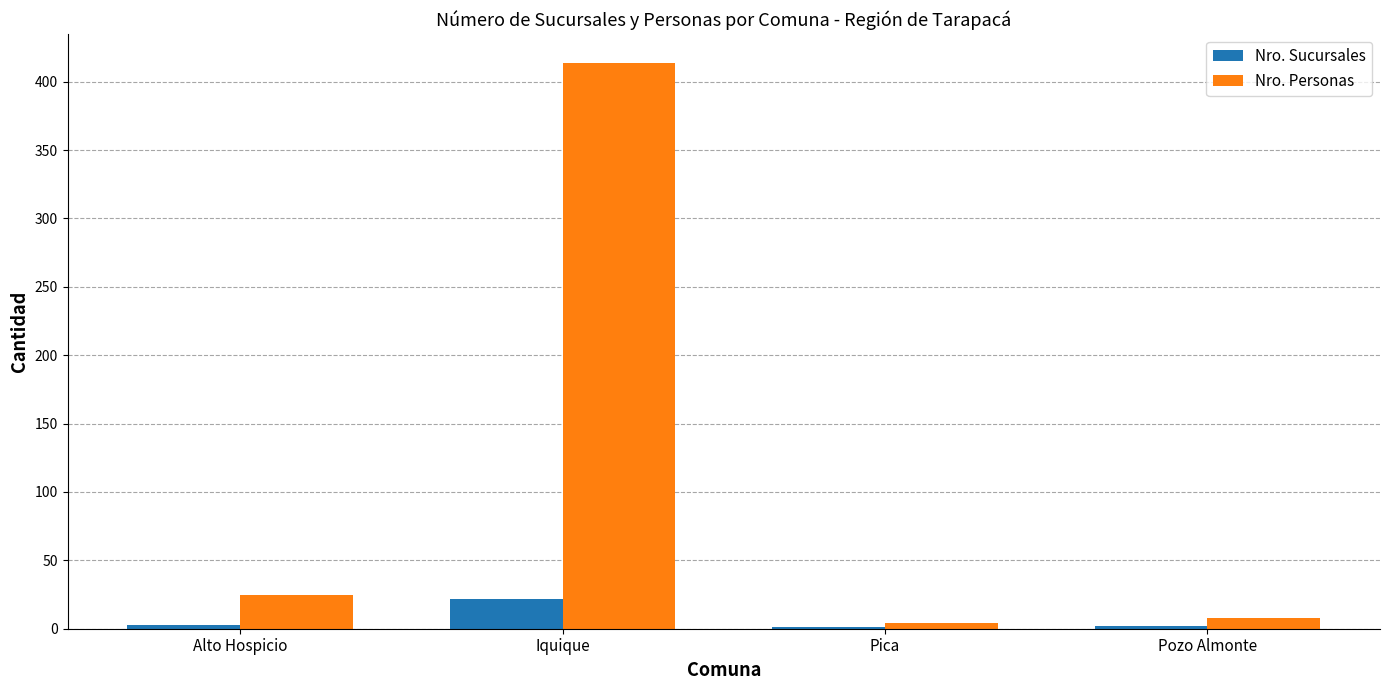

True or false: Nro. Sucursales has a value of 1 at Pica.

True